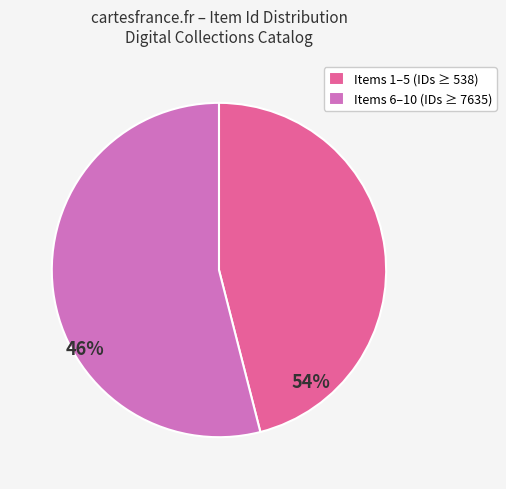

True or false: Items 6–10 (IDs ≥ 7635) accounts for 54% of the total.

True